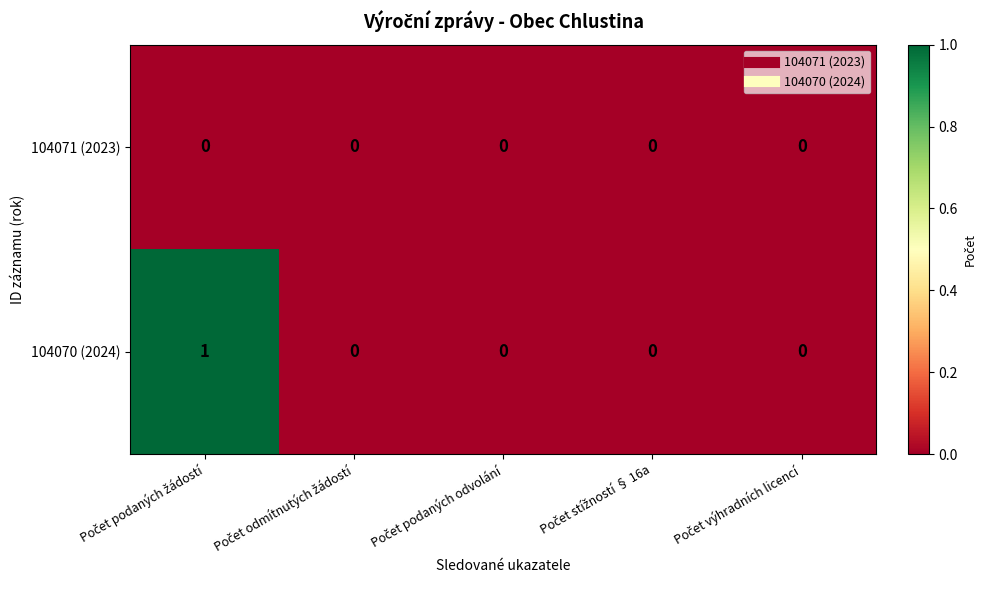

Reading left to right, extract all data points from this chart.

104071 (2023): 0	0	0	0	0
104070 (2024): 1	0	0	0	0